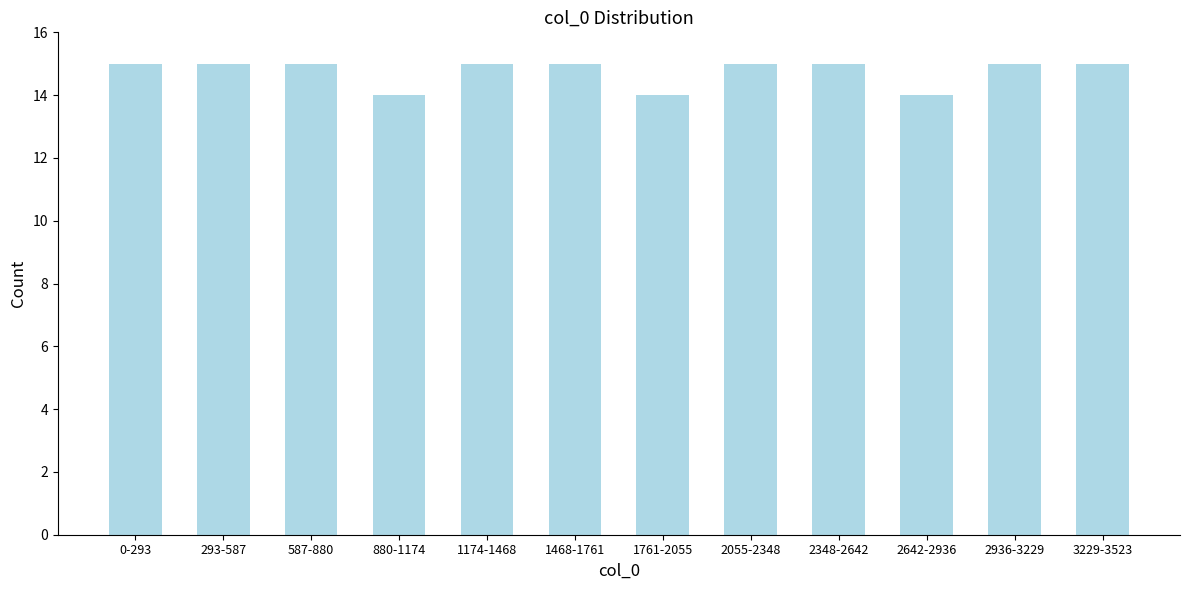

Reading left to right, list all the values displayed in this chart.

15	15	15	14	15	15	14	15	15	14	15	15